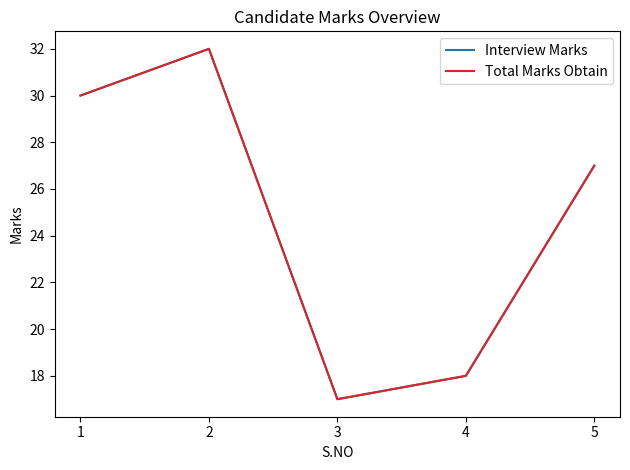

Does the chart have visible grid lines?

No